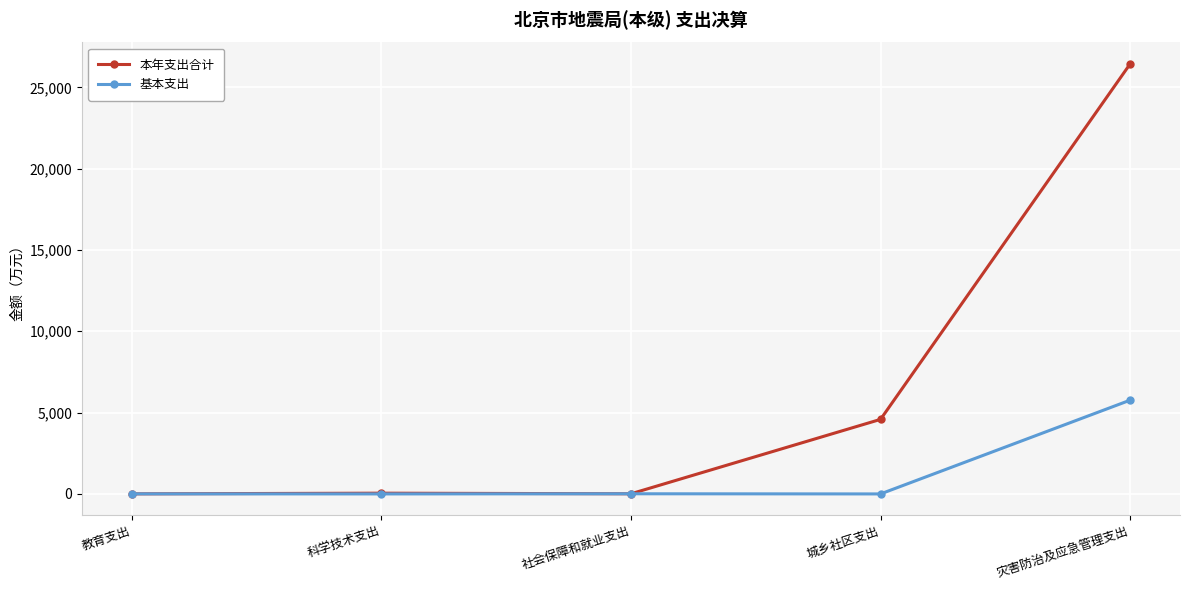

The 基本支出 series shows 3148.1 at 科学技术支出. True or false?

False